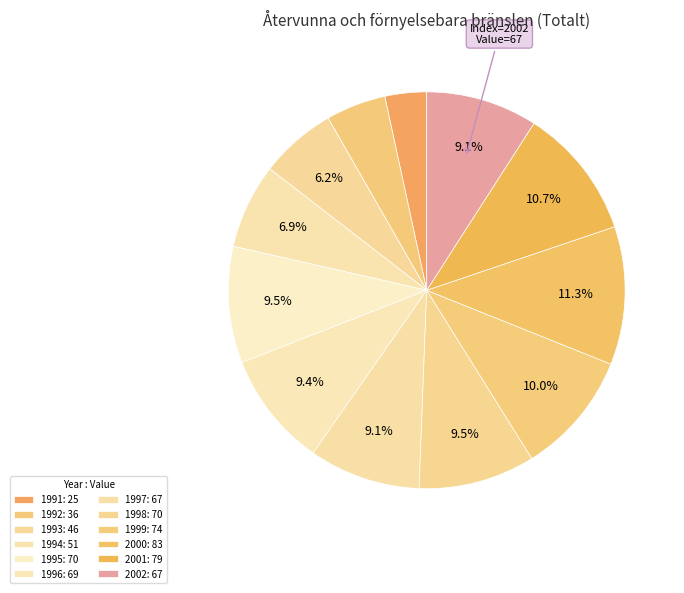

Rank the categories by value from lowest to highest.

1991, 1992, 1993, 1994, 1997, 2002, 1996, 1995, 1998, 1999, 2001, 2000